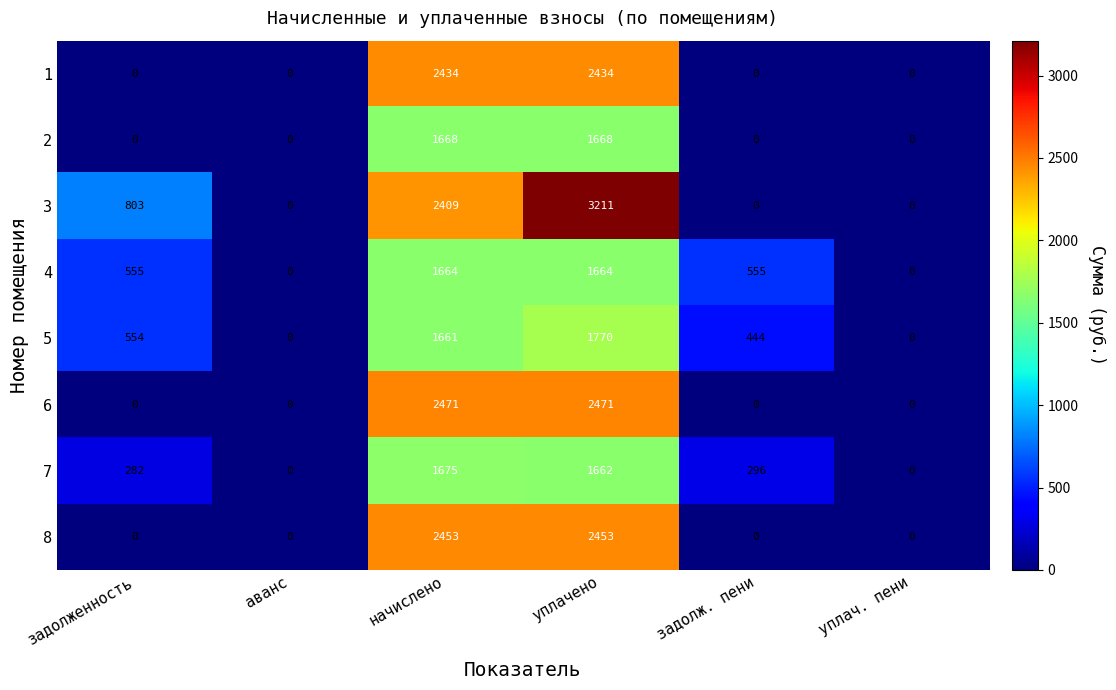

Which series changed the most between задолженность and задолж. пени?

3